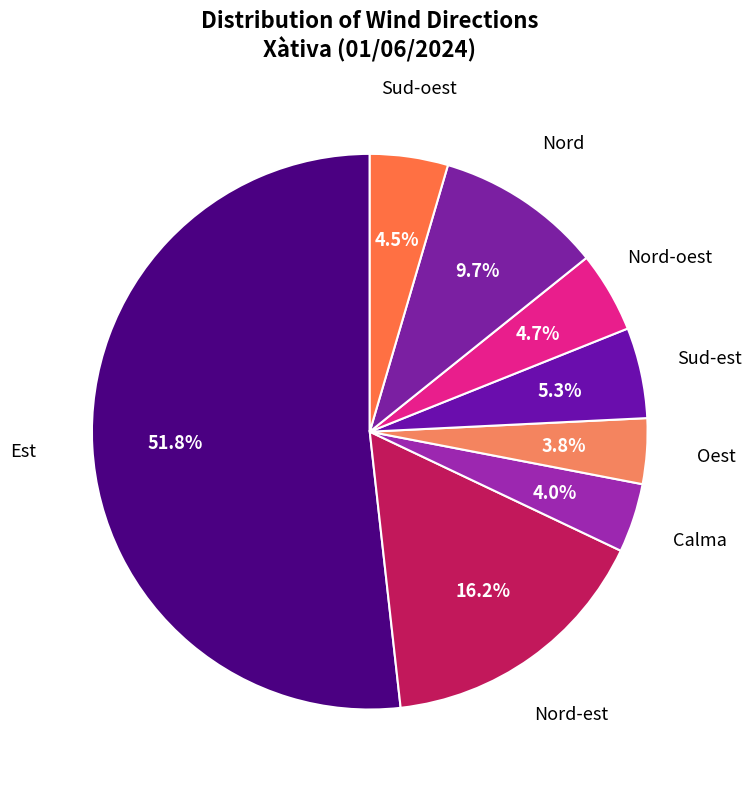

Do Est and Nord-est together represent more than half of the pie?

Yes